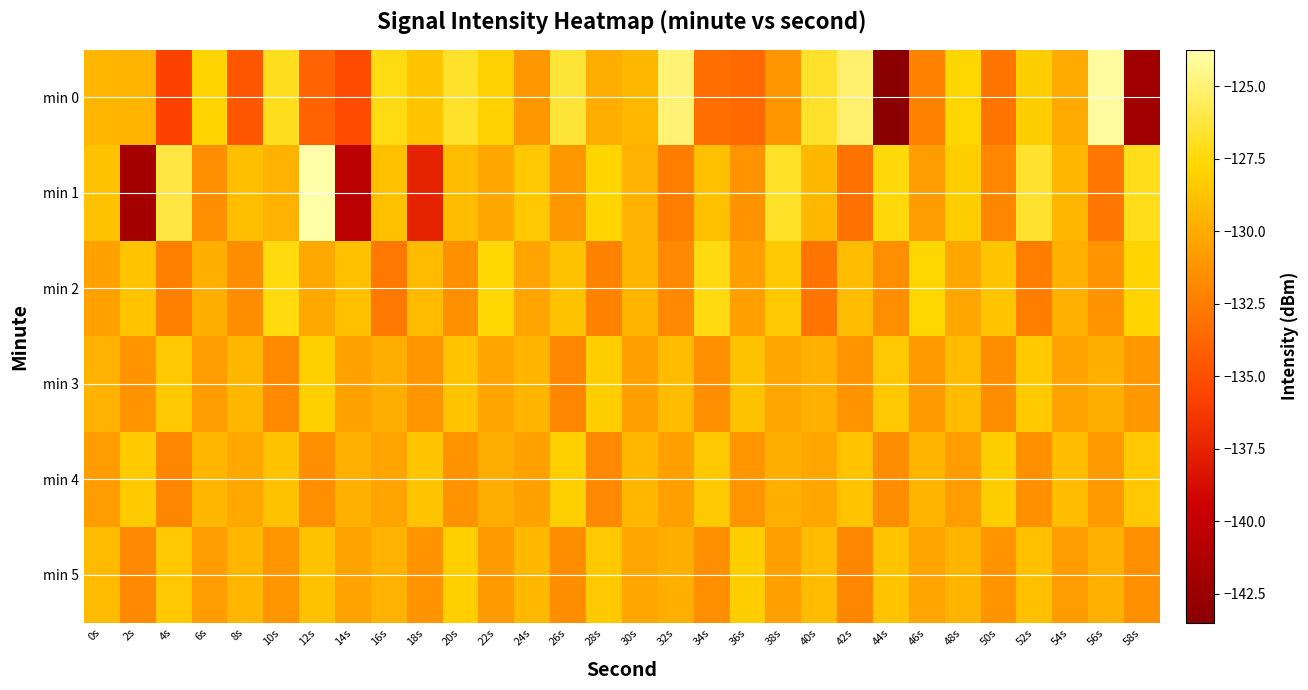

Reading left to right, transcribe all the data shown in this chart.

min 0: 0s=-129.4	2s=-129.5	4s=-135.8	6s=-127.8	8s=-134.6	10s=-127.0	12s=-134.0	14s=-135.2	16s=-127.3	18s=-128.6	20s=-126.7	22s=-128.0	24s=-131.1	26s=-126.4	28s=-129.9	30s=-129.4	32s=-125.0	34s=-133.3	36s=-133.6	38s=-131.1	40s=-126.7	42s=-125.2	44s=-143.5	46s=-132.2	48s=-127.7	50s=-132.9	52s=-128.2	54s=-130.0	56s=-124.0	58s=-142.2
min 1: 0s=-128.8	2s=-141.8	4s=-126.1	6s=-131.5	8s=-129.0	10s=-129.7	12s=-123.7	14s=-140.6	16s=-128.8	18s=-137.5	20s=-129.1	22s=-130.2	24s=-128.5	26s=-131.0	28s=-127.8	30s=-129.6	32s=-132.4	34s=-128.9	36s=-131.2	38s=-126.8	40s=-129.3	42s=-133.1	44s=-127.5	46s=-130.7	48s=-128.2	50s=-131.9	52s=-126.6	54s=-129.4	56s=-132.8	58s=-127.1
min 2: 0s=-130.5	2s=-128.7	4s=-132.3	6s=-129.8	8s=-131.6	10s=-127.4	12s=-130.1	14s=-128.9	16s=-132.7	18s=-129.2	20s=-131.4	22s=-127.6	24s=-130.3	26s=-128.8	28s=-132.1	30s=-129.5	32s=-131.8	34s=-127.3	36s=-130.6	38s=-128.4	40s=-132.9	42s=-129.1	44s=-131.5	46s=-127.7	48s=-130.2	50s=-128.6	52s=-132.4	54s=-129.7	56s=-131.3	58s=-127.9
min 3: 0s=-129.6	2s=-131.2	4s=-128.4	6s=-130.8	8s=-129.3	10s=-131.7	12s=-128.1	14s=-130.5	16s=-129.9	18s=-131.1	20s=-128.7	22s=-130.3	24s=-129.5	26s=-131.9	28s=-128.2	30s=-130.6	32s=-129.1	34s=-131.5	36s=-128.8	38s=-130.2	40s=-129.7	42s=-131.3	44s=-128.5	46s=-130.9	48s=-129.2	50s=-131.6	52s=-128.3	54s=-130.4	56s=-129.8	58s=-131.0
min 4: 0s=-130.7	2s=-128.3	4s=-131.9	6s=-129.4	8s=-130.1	10s=-128.8	12s=-131.5	14s=-129.7	16s=-130.3	18s=-128.6	20s=-131.2	22s=-129.9	24s=-130.5	26s=-128.1	28s=-131.8	30s=-129.3	32s=-130.6	34s=-128.4	36s=-131.1	38s=-129.8	40s=-130.2	42s=-128.7	44s=-131.6	46s=-129.5	48s=-130.8	50s=-128.2	52s=-131.4	54s=-129.1	56s=-130.9	58s=-128.5
min 5: 0s=-129.2	2s=-131.8	4s=-128.5	6s=-130.7	8s=-129.4	10s=-131.1	12s=-128.8	14s=-130.4	16s=-129.6	18s=-131.3	20s=-128.1	22s=-130.9	24s=-129.3	26s=-131.6	28s=-128.4	30s=-130.2	32s=-129.8	34s=-131.5	36s=-128.2	38s=-130.6	40s=-129.1	42s=-131.9	44s=-128.7	46s=-130.3	48s=-129.5	50s=-131.2	52s=-128.9	54s=-130.8	56s=-129.7	58s=-131.4